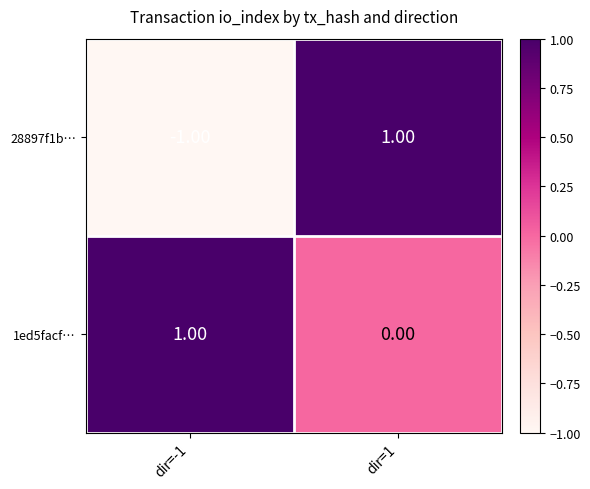

Which series changed the most between dir=-1 and dir=1?

28897f1b…